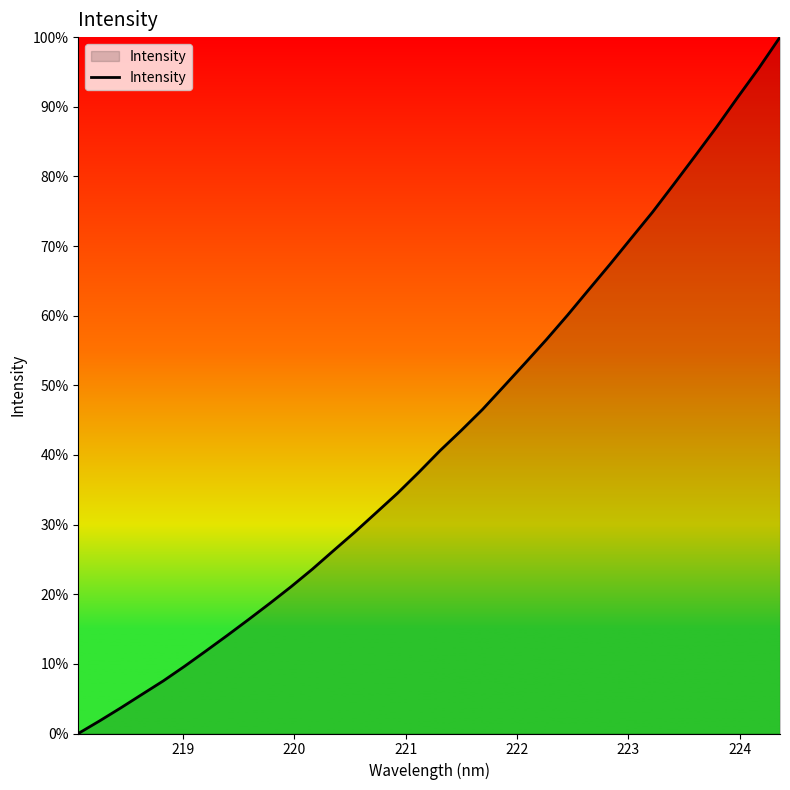

How many values are below 40?

17